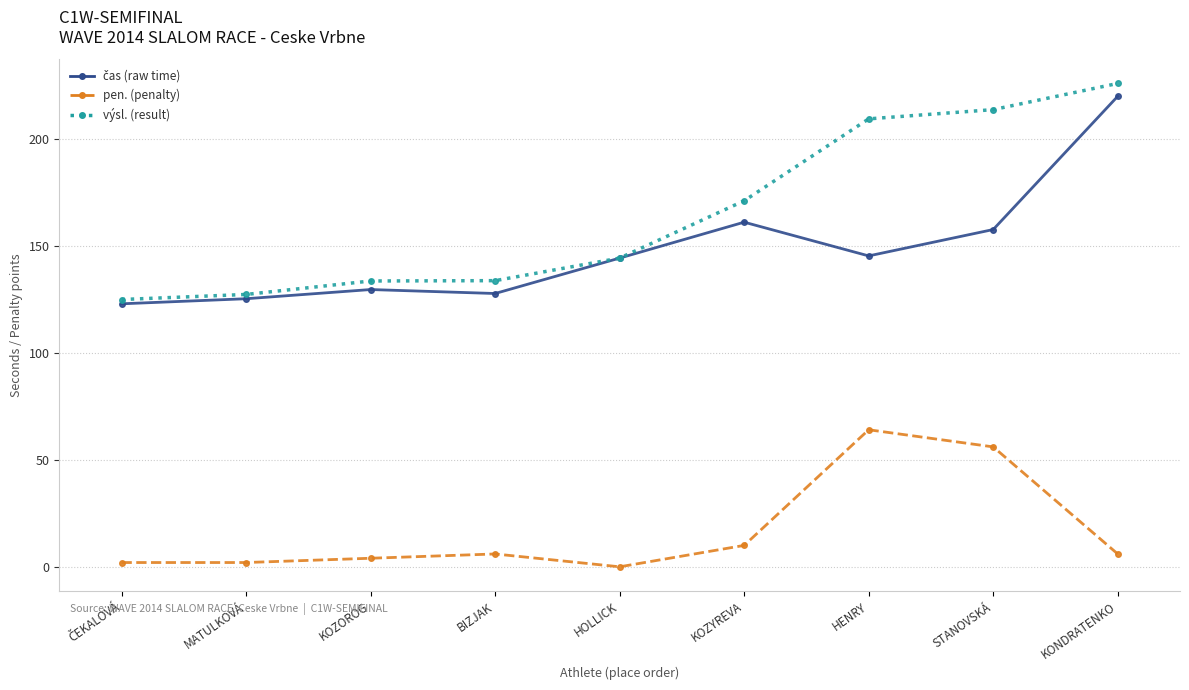

At which category is the sum across all series the highest?

KONDRATENKO